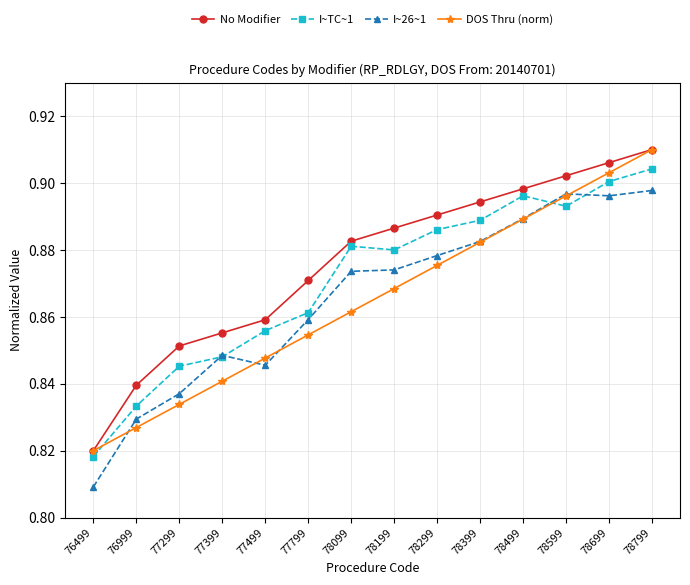

At which label is I~26~1 closest to 0?

76499